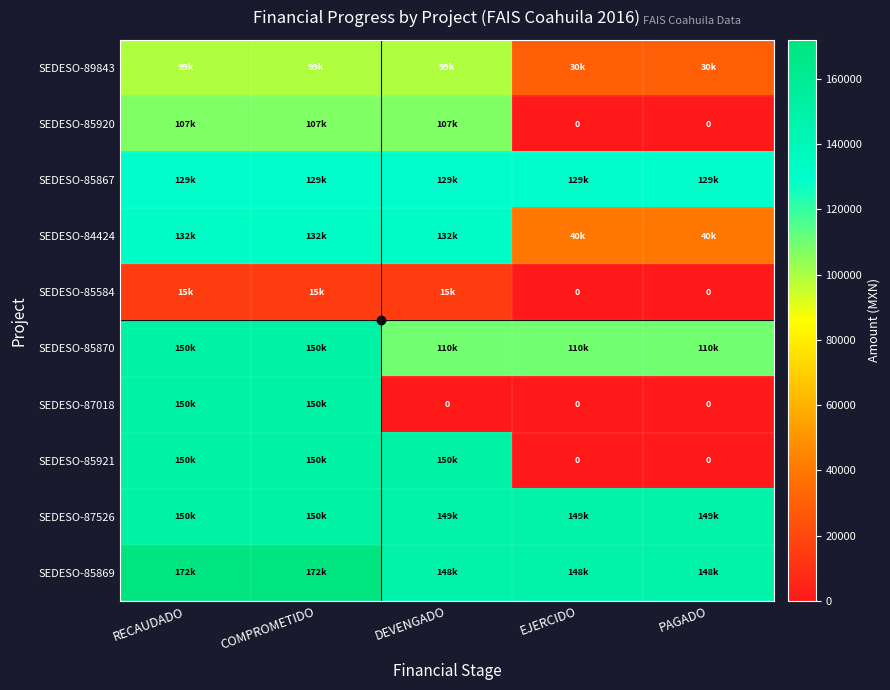

Rank the series at COMPROMETIDO from highest to lowest value.

SEDESO-85869, SEDESO-85870, SEDESO-87018, SEDESO-85921, SEDESO-87526, SEDESO-84424, SEDESO-85867, SEDESO-85920, SEDESO-89843, SEDESO-85584